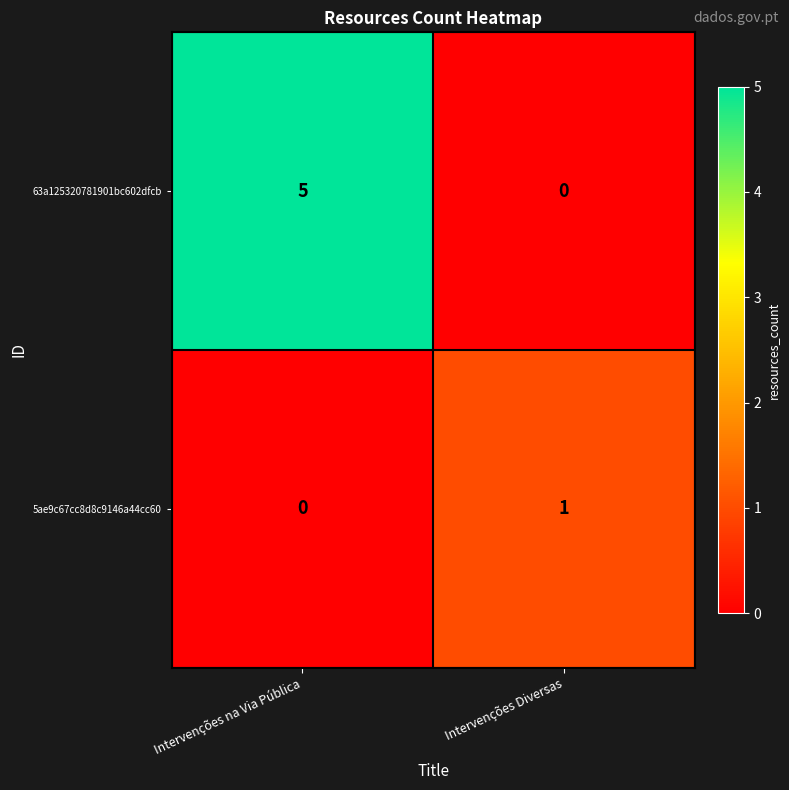

Which series has the widest spread of values?

63a125320781901bc602dfcb